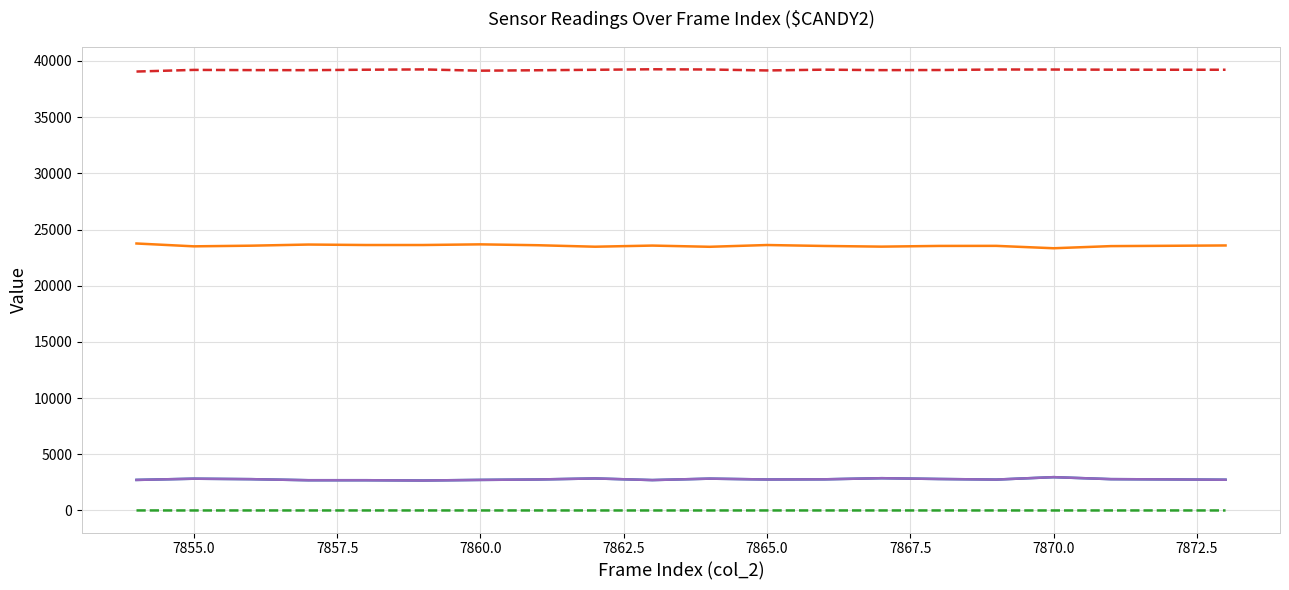

Is this an area chart (filled region under the line)?

No